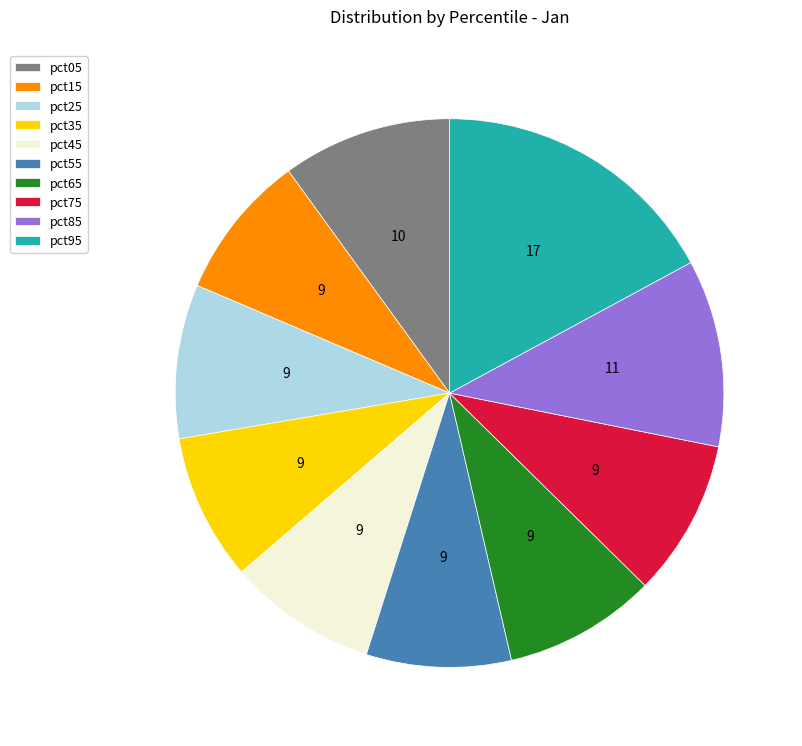

Is there any slice that represents more than half of the pie?

No